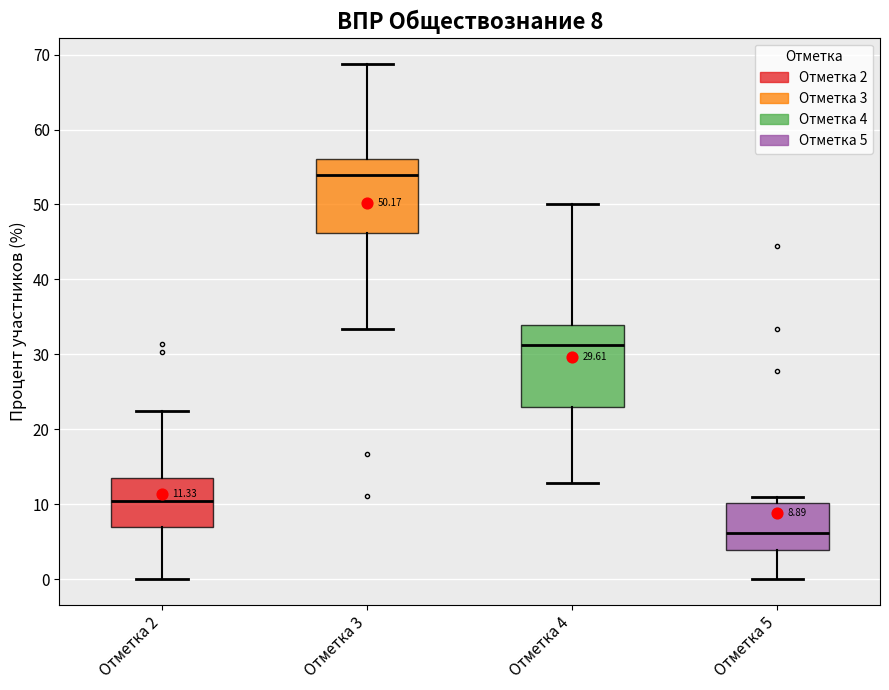

Which box is the tallest, from its lower edge to its upper edge?

Отметка 4